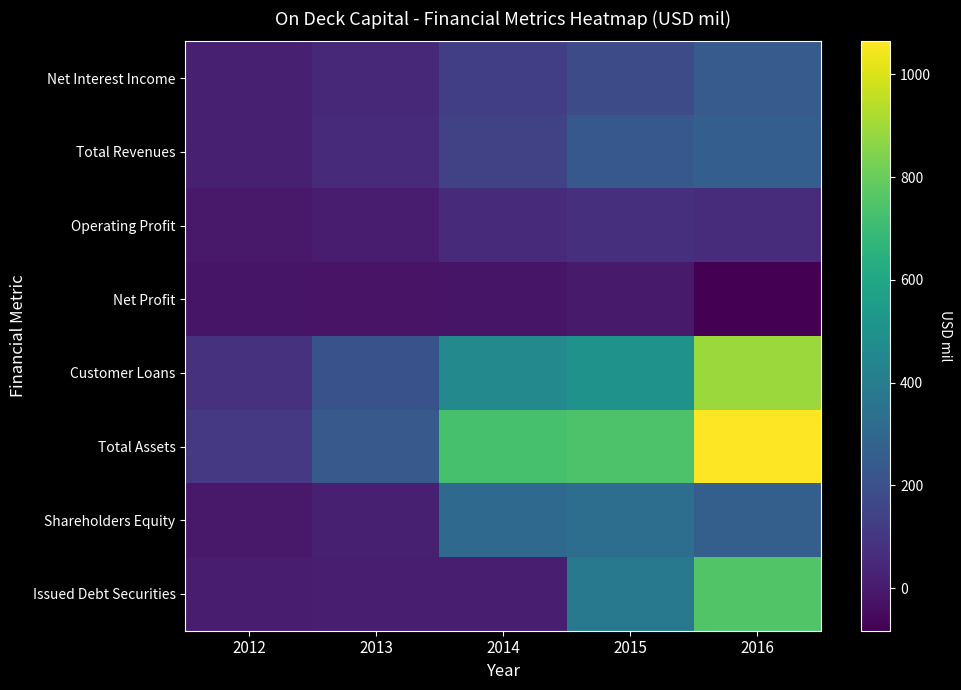

Reading left to right, what are all the values shown in this chart?

Net Interest Income: 2012=17.3	2013=51.0	2014=132.0	2015=181.2	2016=244.5
Total Revenues: 2012=17.3	2013=51.8	2014=140.9	2015=234.5	2016=258.9
Operating Profit: 2012=-4.1	2013=7.2	2014=60.4	2015=72.9	2016=64.9
Net Profit: 2012=-16.8	2013=-24.4	2014=-18.7	2015=-1.3	2016=-83.0
Customer Loans: 2012=81.7	2013=204.5	2014=455.8	2015=500.1	2016=890.7
Total Assets: 2012=106.5	2013=235.4	2014=729.6	2015=745.0	2016=1064.1
Shareholders Equity: 2012=-3.9	2013=18.9	2014=310.6	2015=329.4	2016=263.6
Issued Debt Securities: 2012=8.0	2013=15.0	2014=12.0	2015=378.6	2016=754.6